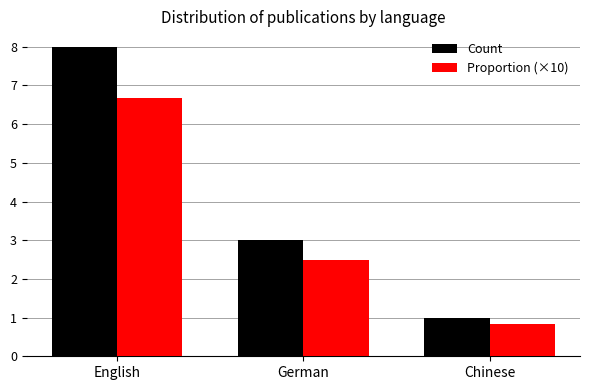

How many data points in Count are less than 3?

1